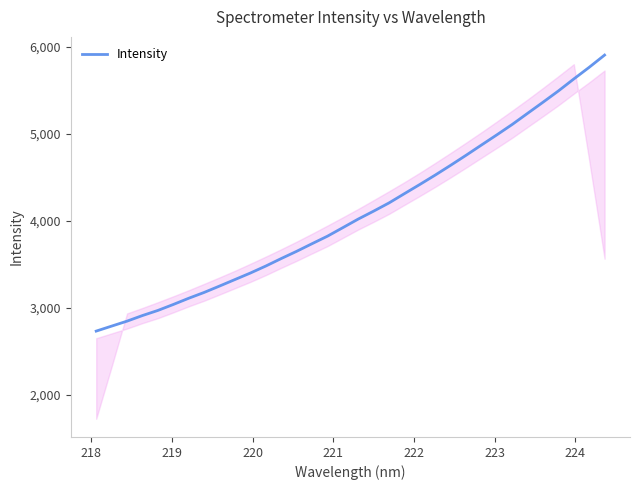

What is the greatest value displayed?

5904.9